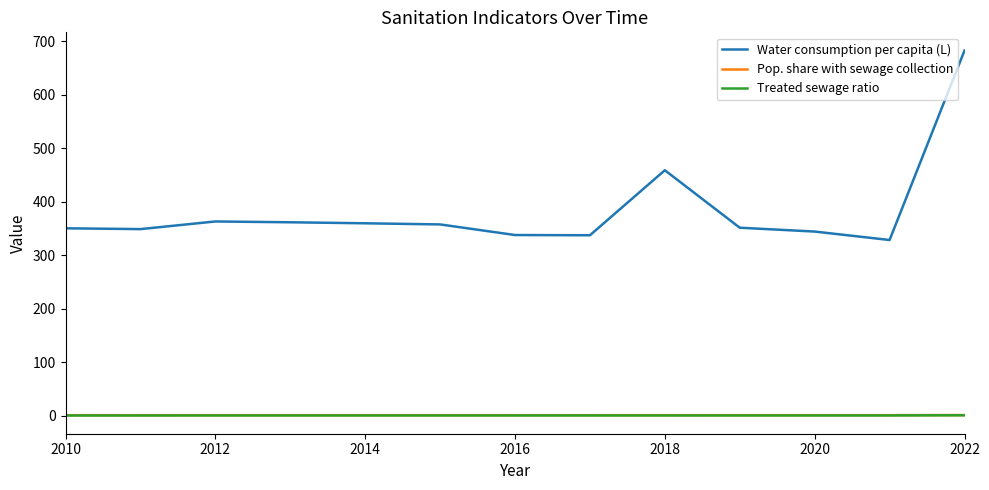

Which series has the largest range (max minus min)?

Water consumption per capita (L)